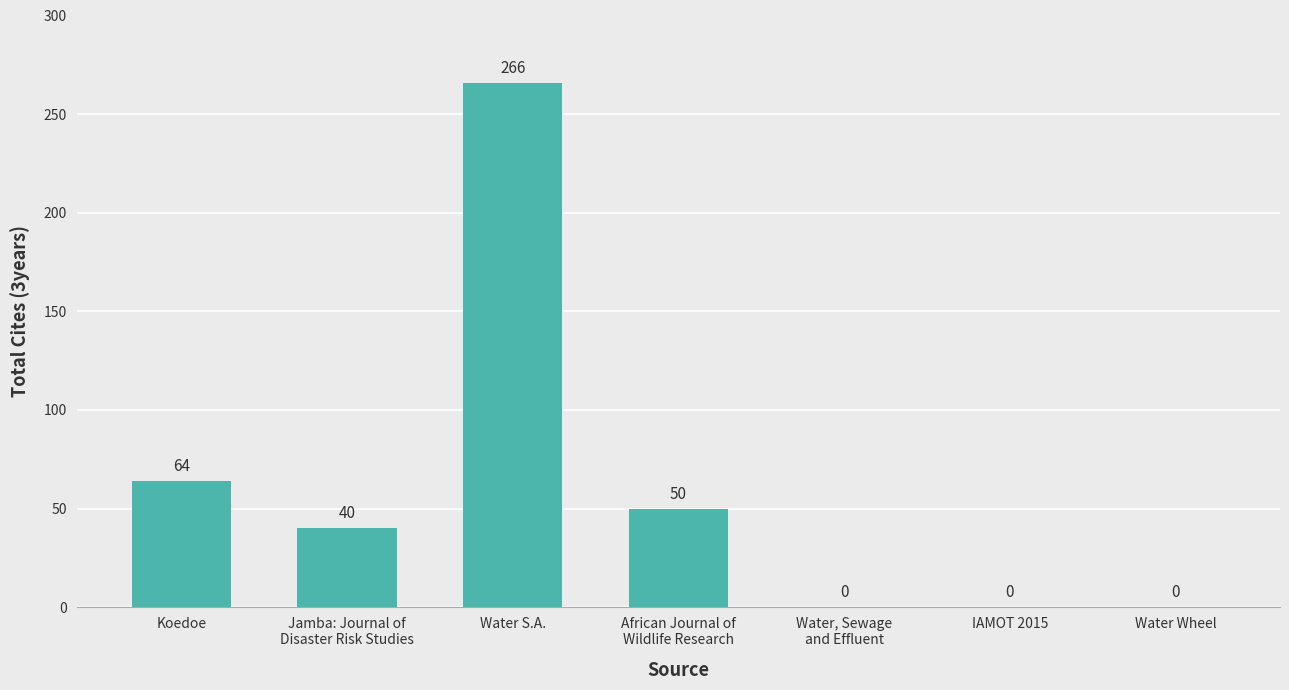

How many series are shown in this chart?

1